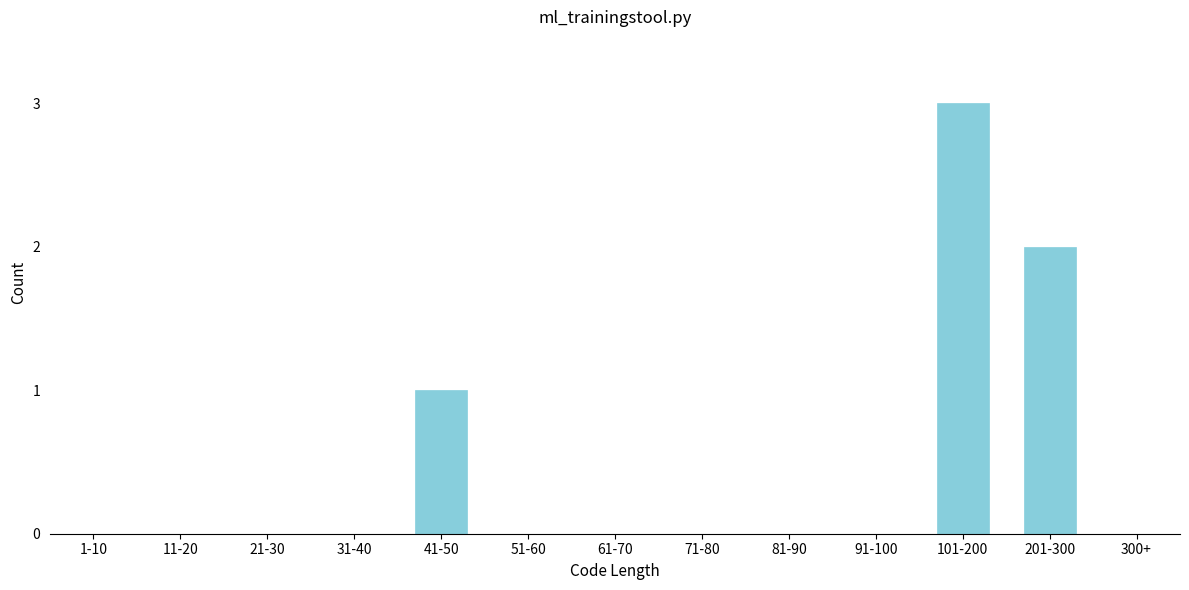

Reading left to right, transcribe all the data shown in this chart.

1-10=0	11-20=0	21-30=0	31-40=0	41-50=1	51-60=0	61-70=0	71-80=0	81-90=0	91-100=0	101-200=3	201-300=2	300+=0